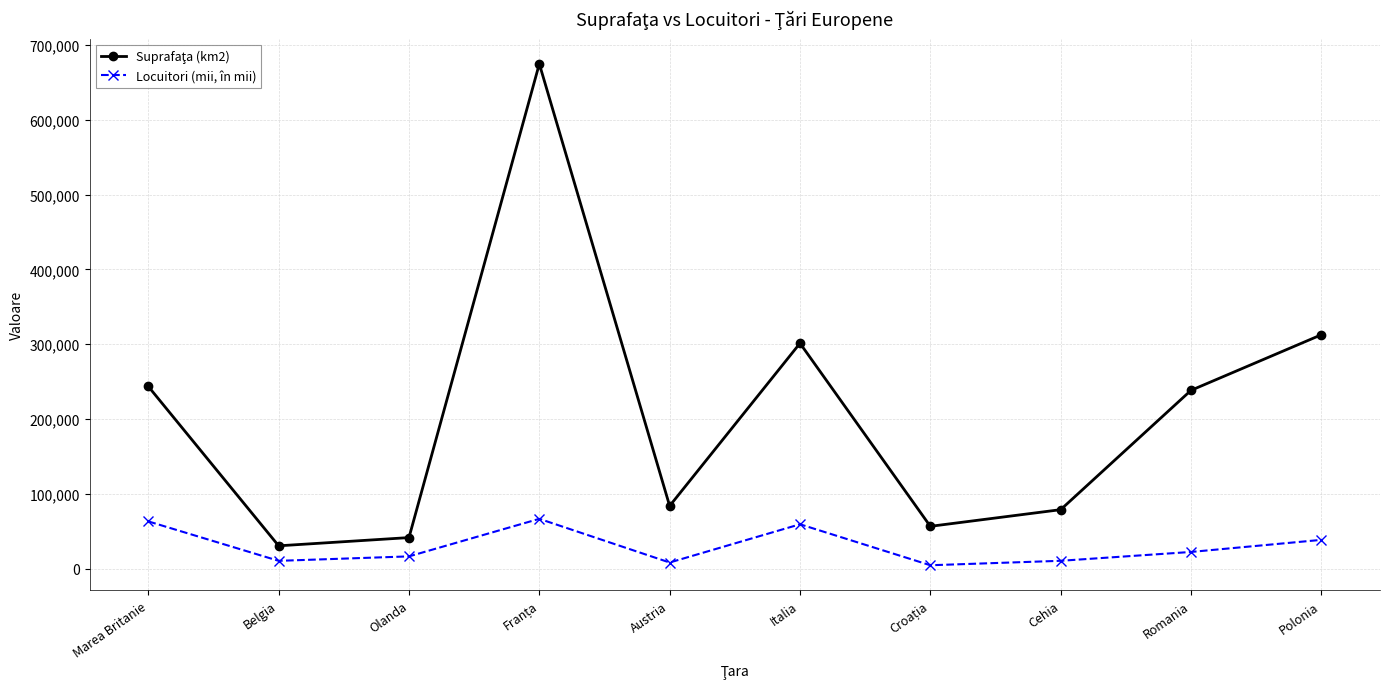

How many data points does each series have?

10